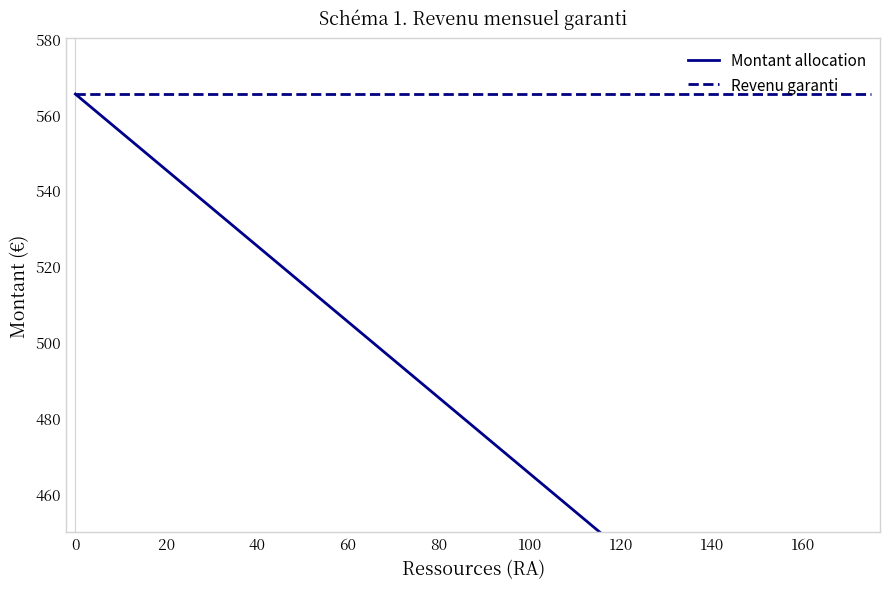

True or false: Revenu garanti has a value of 819.0 at 100.

False